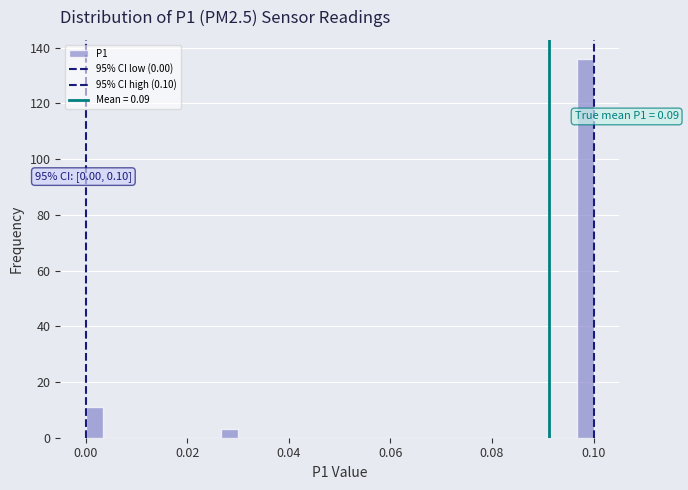

Around what value on the x-axis is the tallest bar? Give the approximate position of its centre, as read against the axis.

0.098